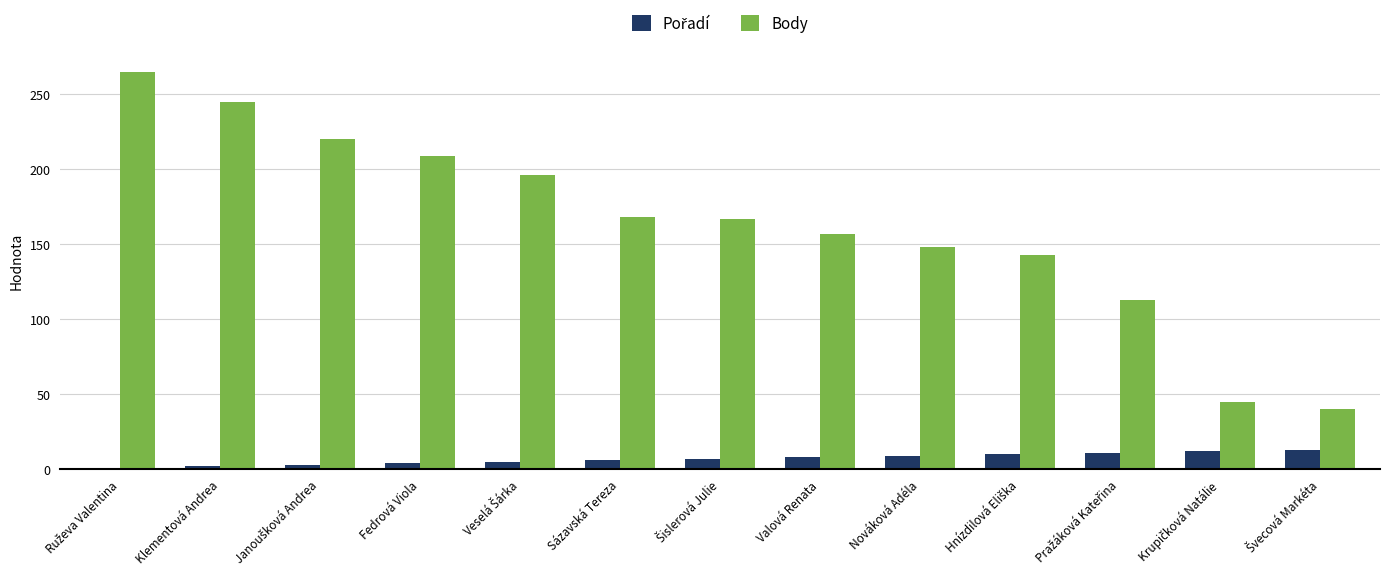

Which series has the largest range (max minus min)?

Body